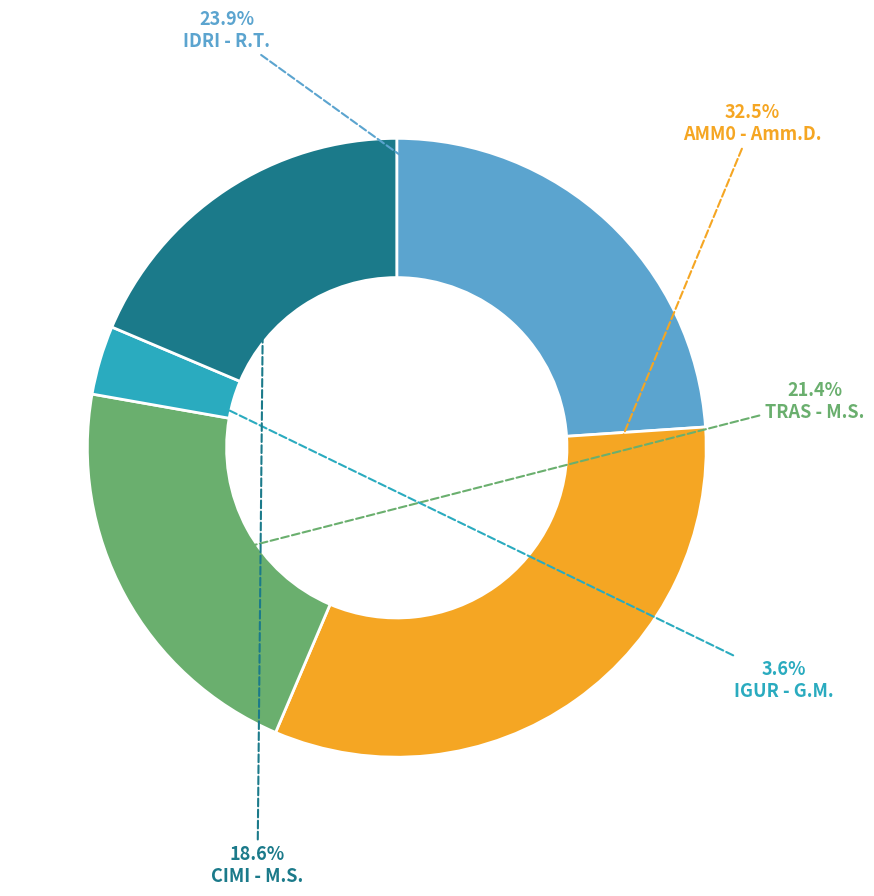

How many segments does this pie chart have?

5